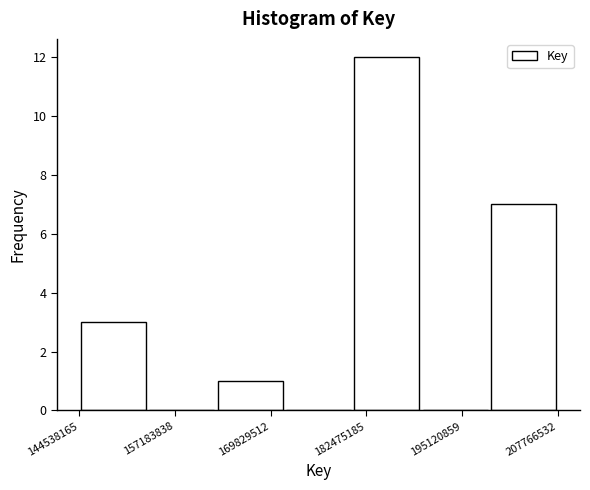

Over which range of the x-axis is the bar tallest?

180000000 to 190000000